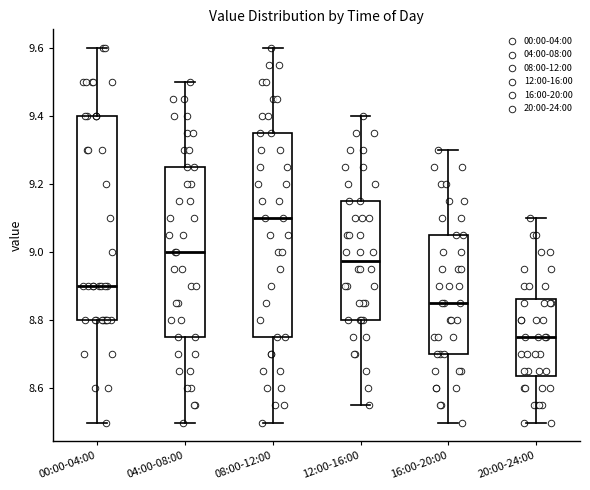

Where does the median line of the box for 20:00-24:00 sit on the y-axis? The values are not printed on the chart, so give them approximately, as read against the axis.

8.76